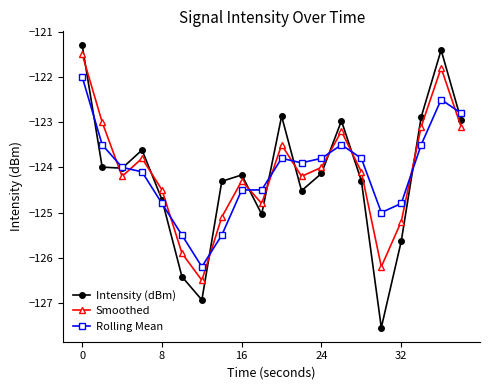

True or false: Smoothed has more than 2 interior local peaks.

True